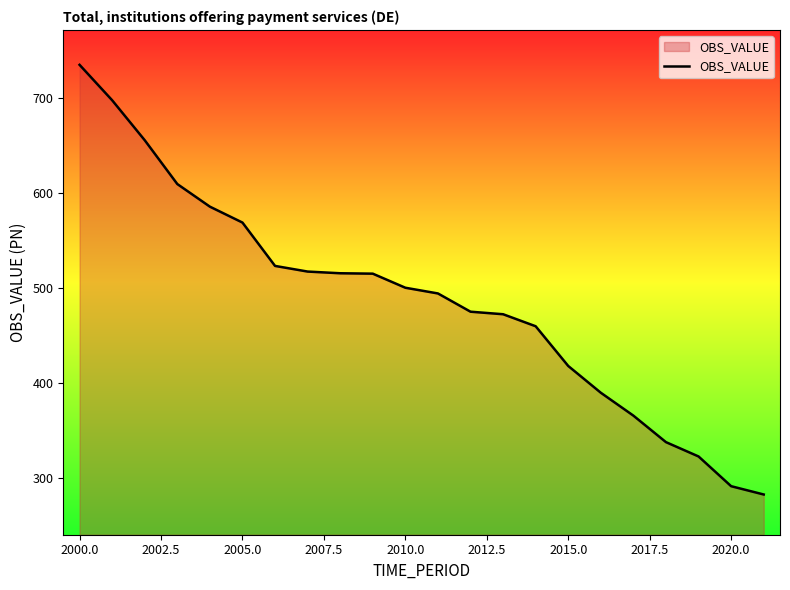

What is the difference between the maximum and minimum values?

452.2